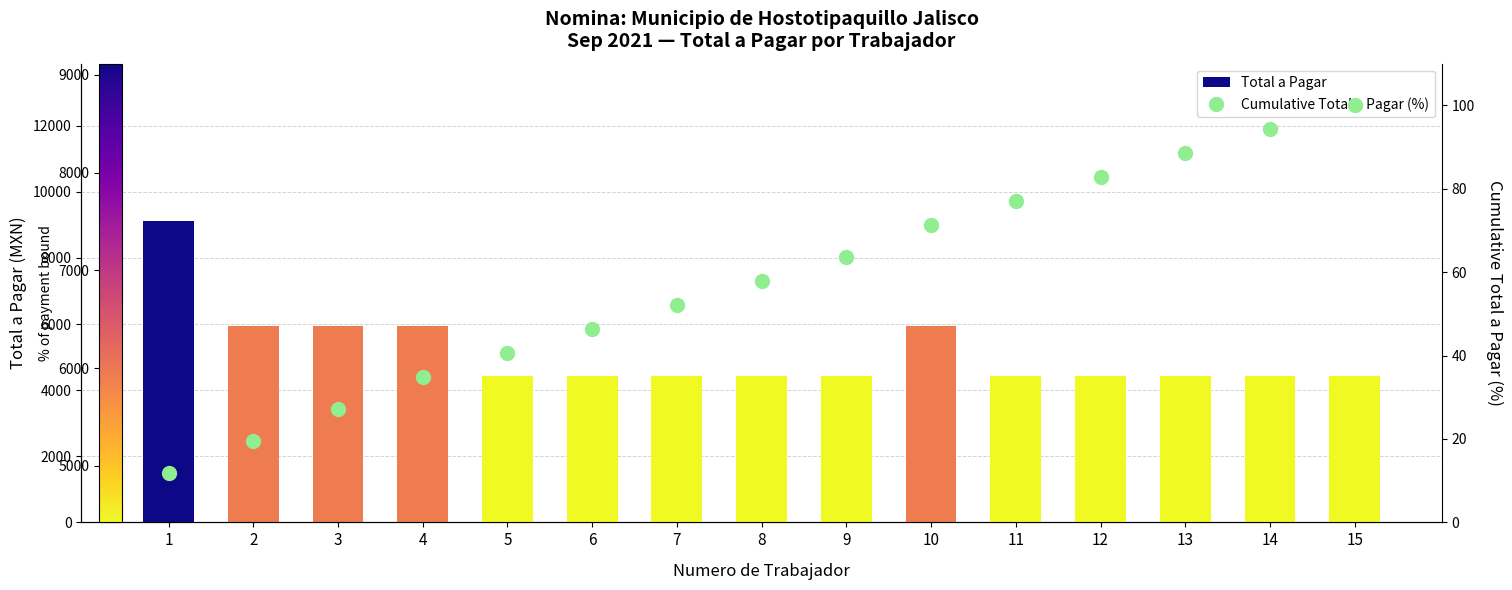

List the labels in order of Total a Pagar value, smallest first.

5, 6, 7, 8, 9, 11, 12, 13, 14, 15, 2, 3, 4, 10, 1